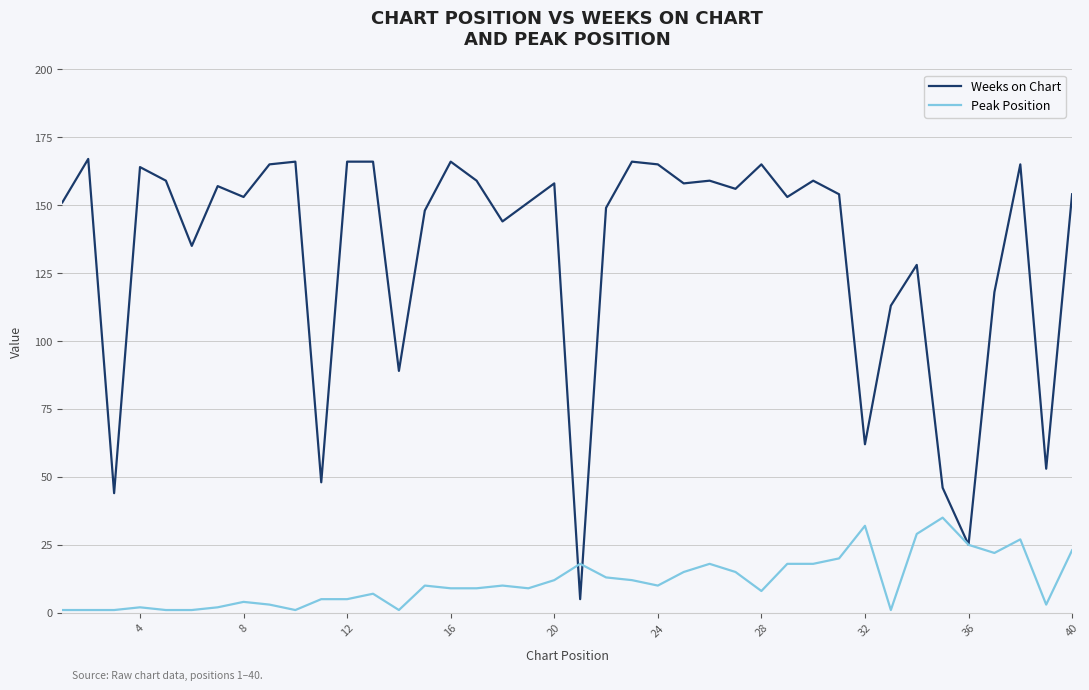

Which series has the widest spread of values?

Weeks on Chart